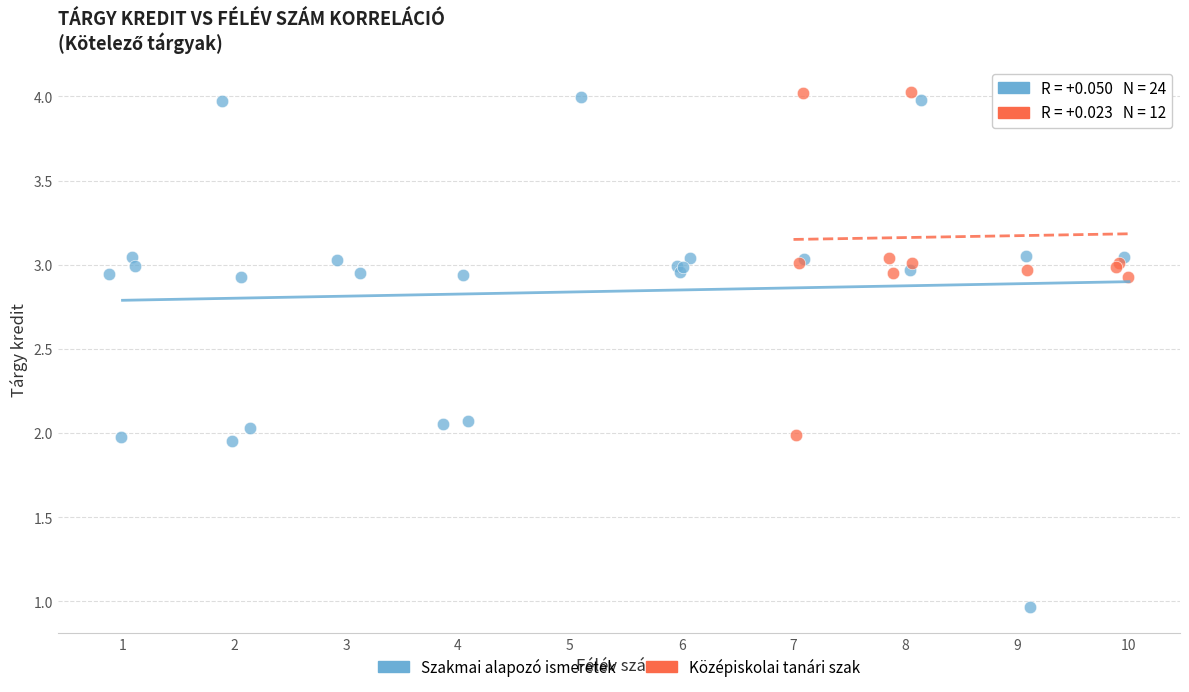

What are all the series names shown in the legend?

Szakmai alapozó ismeretek, Középiskolai tanári szak